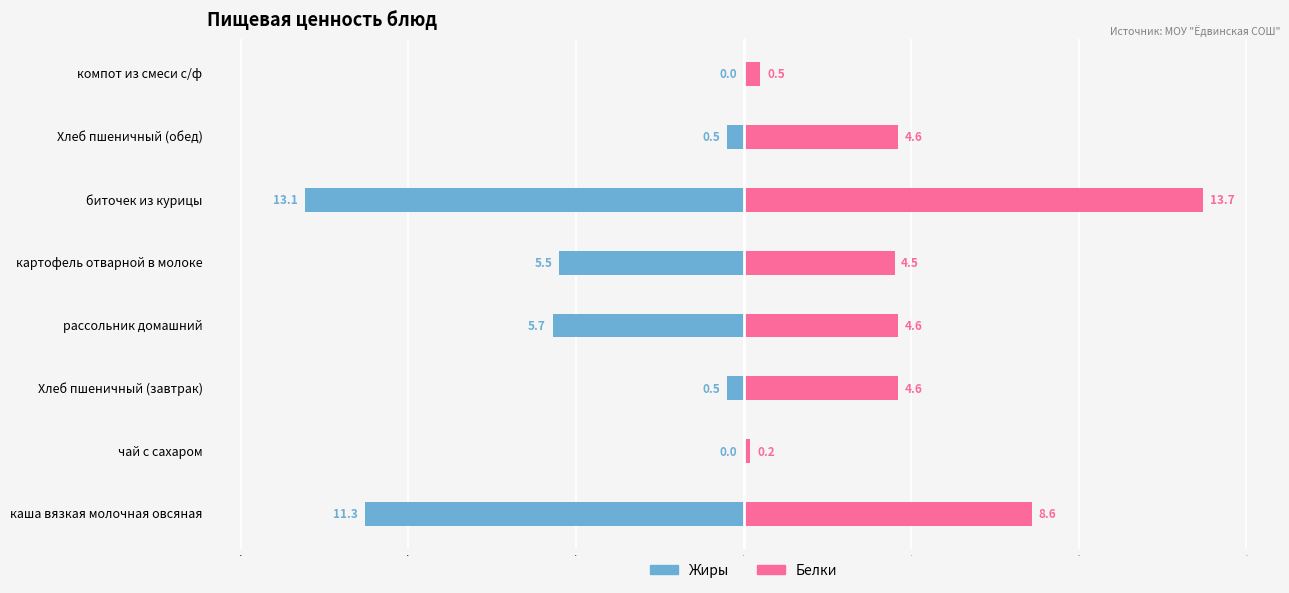

Count the number of data series in this chart.

2